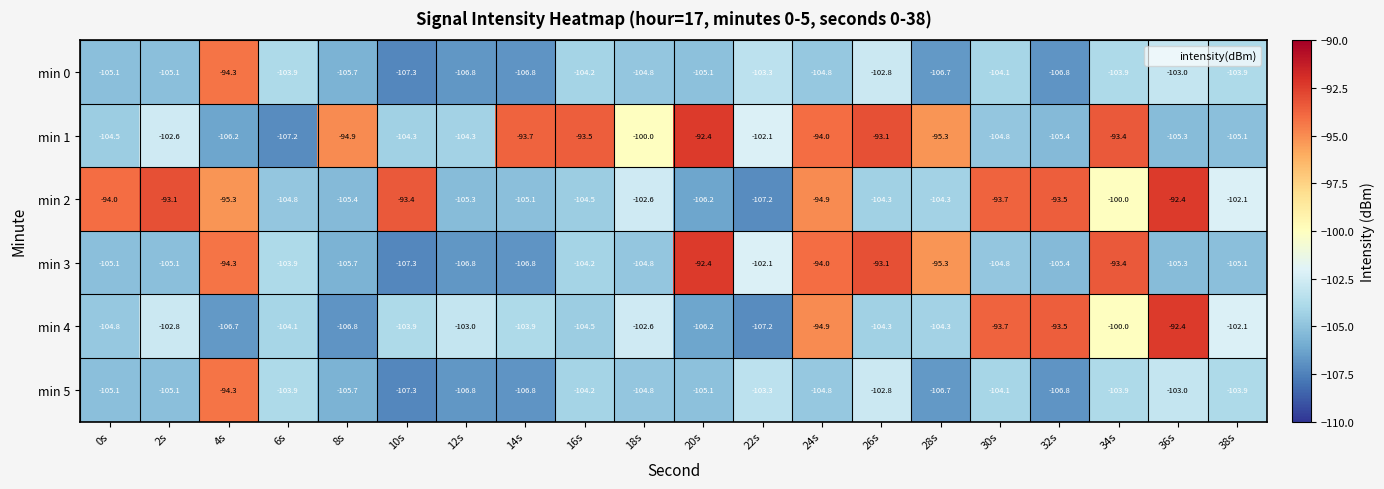

Which series has the widest spread of values?

min 3